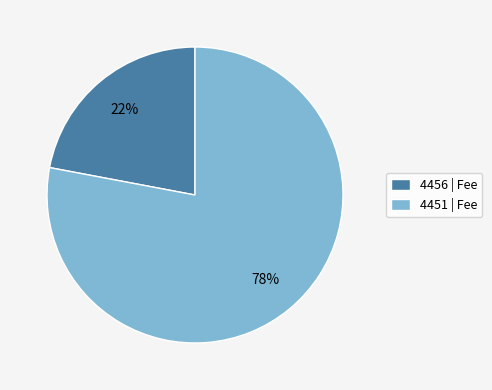

To the nearest percent, what is the difference between the 4451 and 4456 slice percentages?

56%